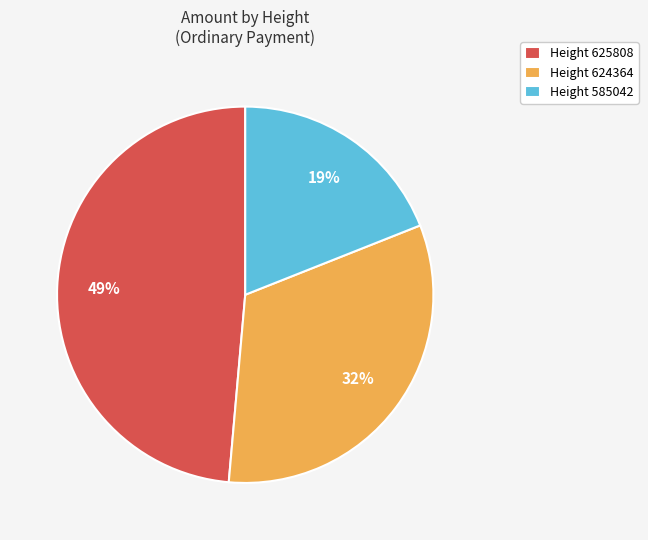

To the nearest percent, what is the combined percentage of Height 585042 and Height 625808?

68%